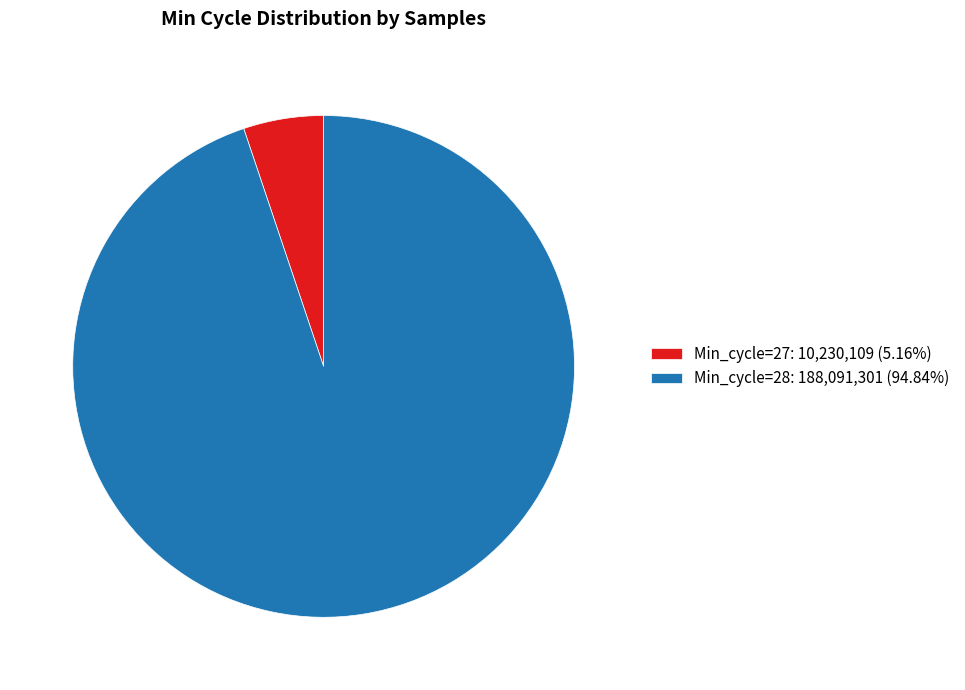

What is the ratio of the value at Min_cycle=28: 188,091,301 (94.84%) to the value at Min_cycle=27: 10,230,109 (5.16%)?

18.4